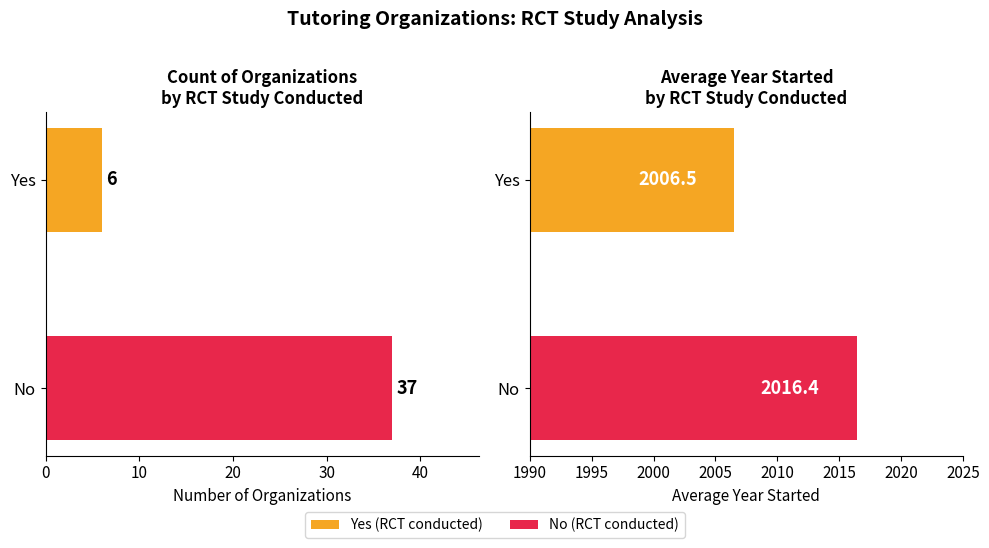

Reading left to right, what are all the values shown in this chart?

Count: 6.0	37.0
Avg Year Started: 2006.5	2016.4